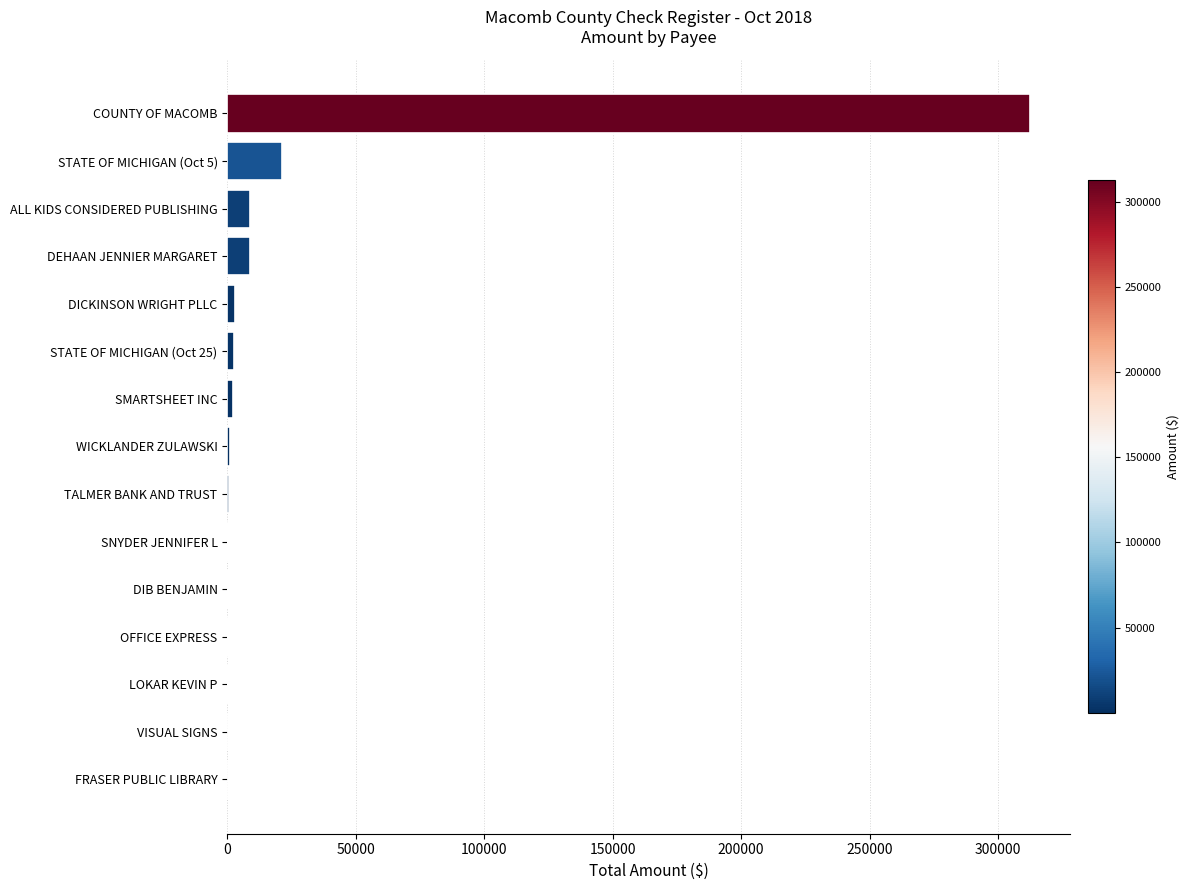

At which label is the value closest to 156301?

STATE OF MICHIGAN (Oct 5)